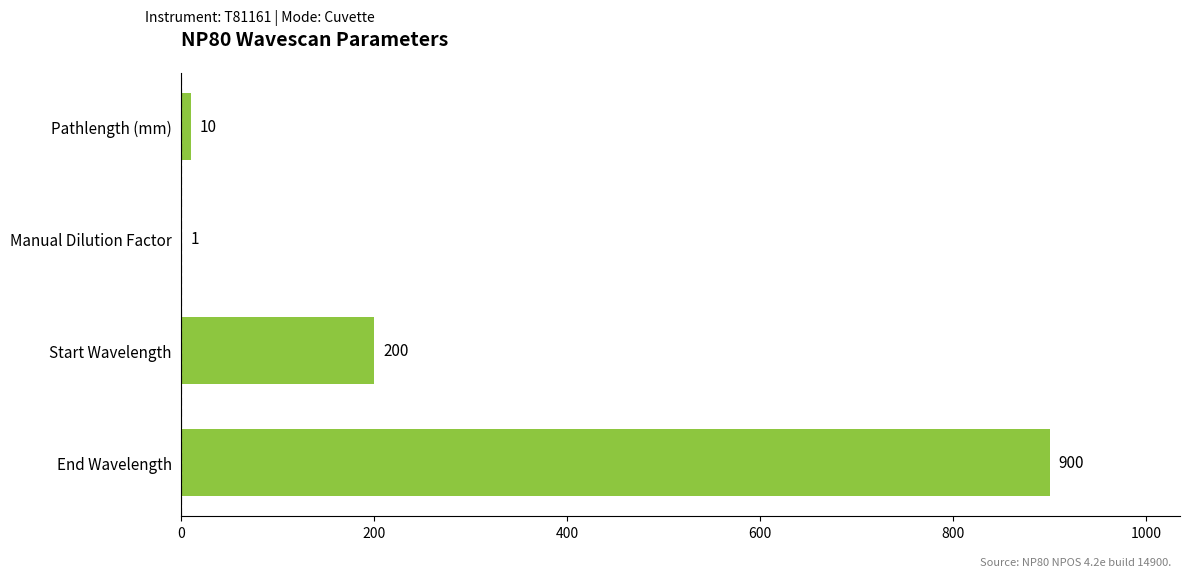

What is the average value?

278